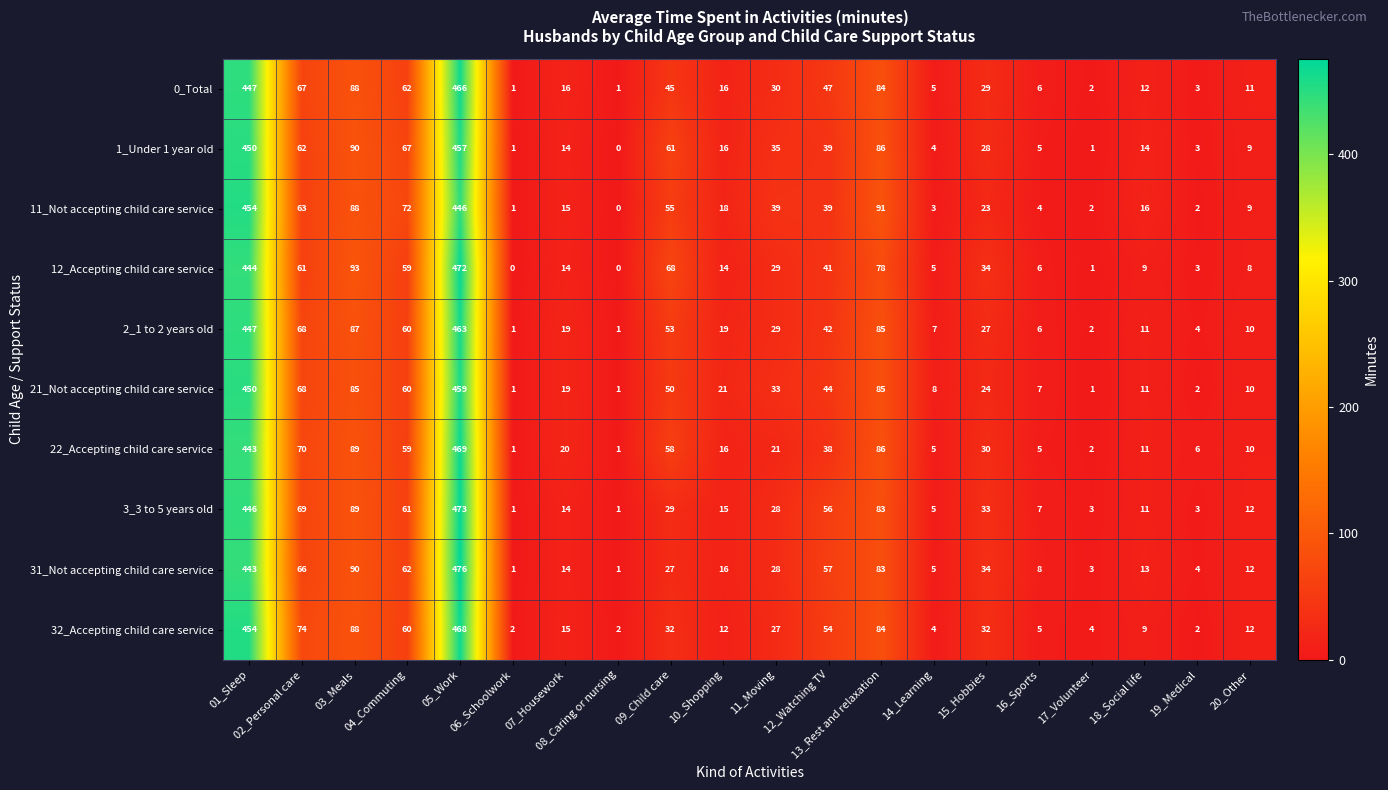

Count the number of data series in this chart.

10